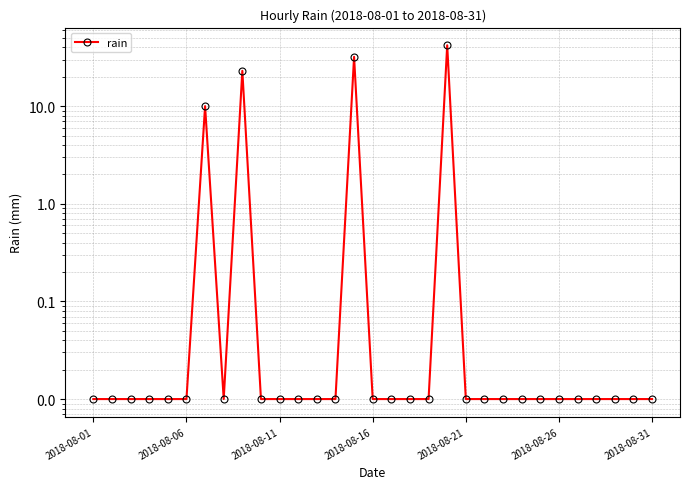

Where is the data nearest to the value 21?

8